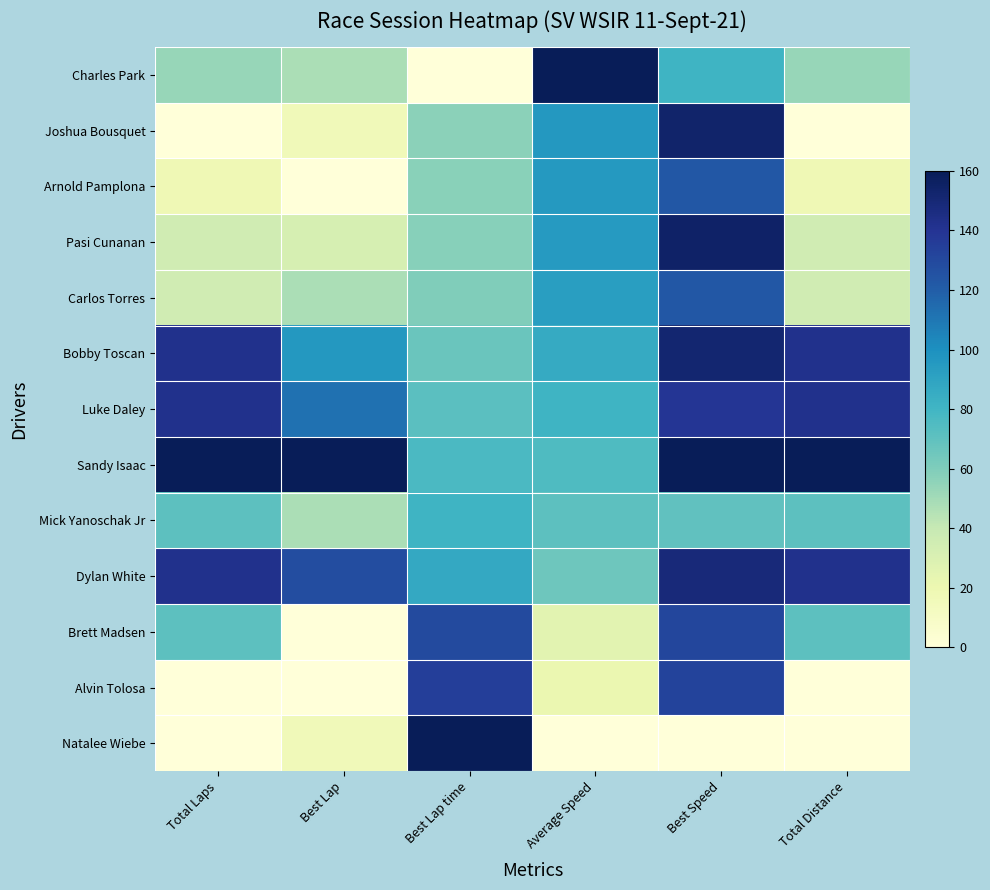

At Total Laps, list the series in order from smallest to largest.

Joshua Bousquet, Alvin Tolosa, Natalee Wiebe, Arnold Pamplona, Pasi Cunanan, Carlos Torres, Charles Park, Mick Yanoschak Jr, Brett Madsen, Bobby Toscan, Luke Daley, Dylan White, Sandy Isaac